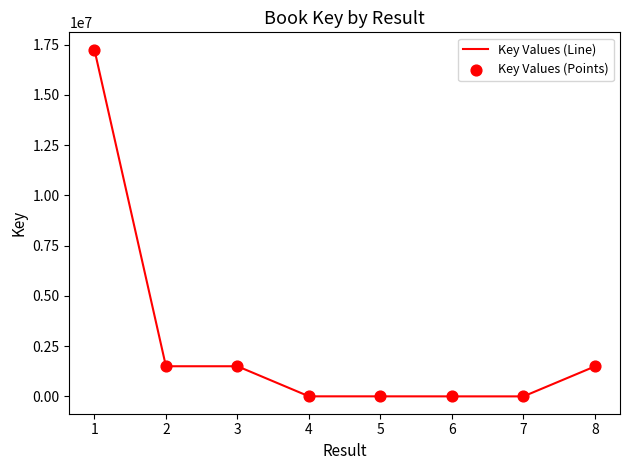

What is the difference between the maximum and minimum values?

17252501